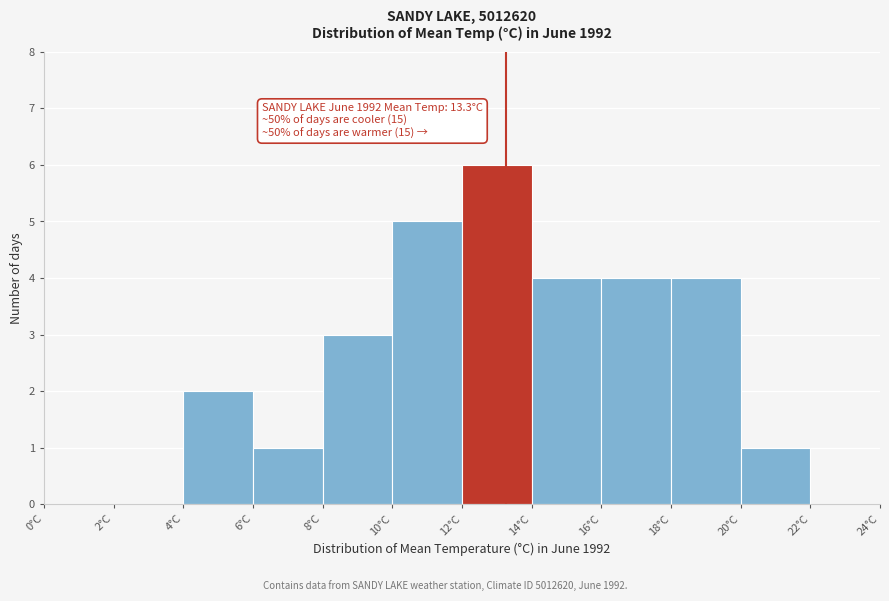

Over which range of the x-axis is the bar tallest?

12 to 14